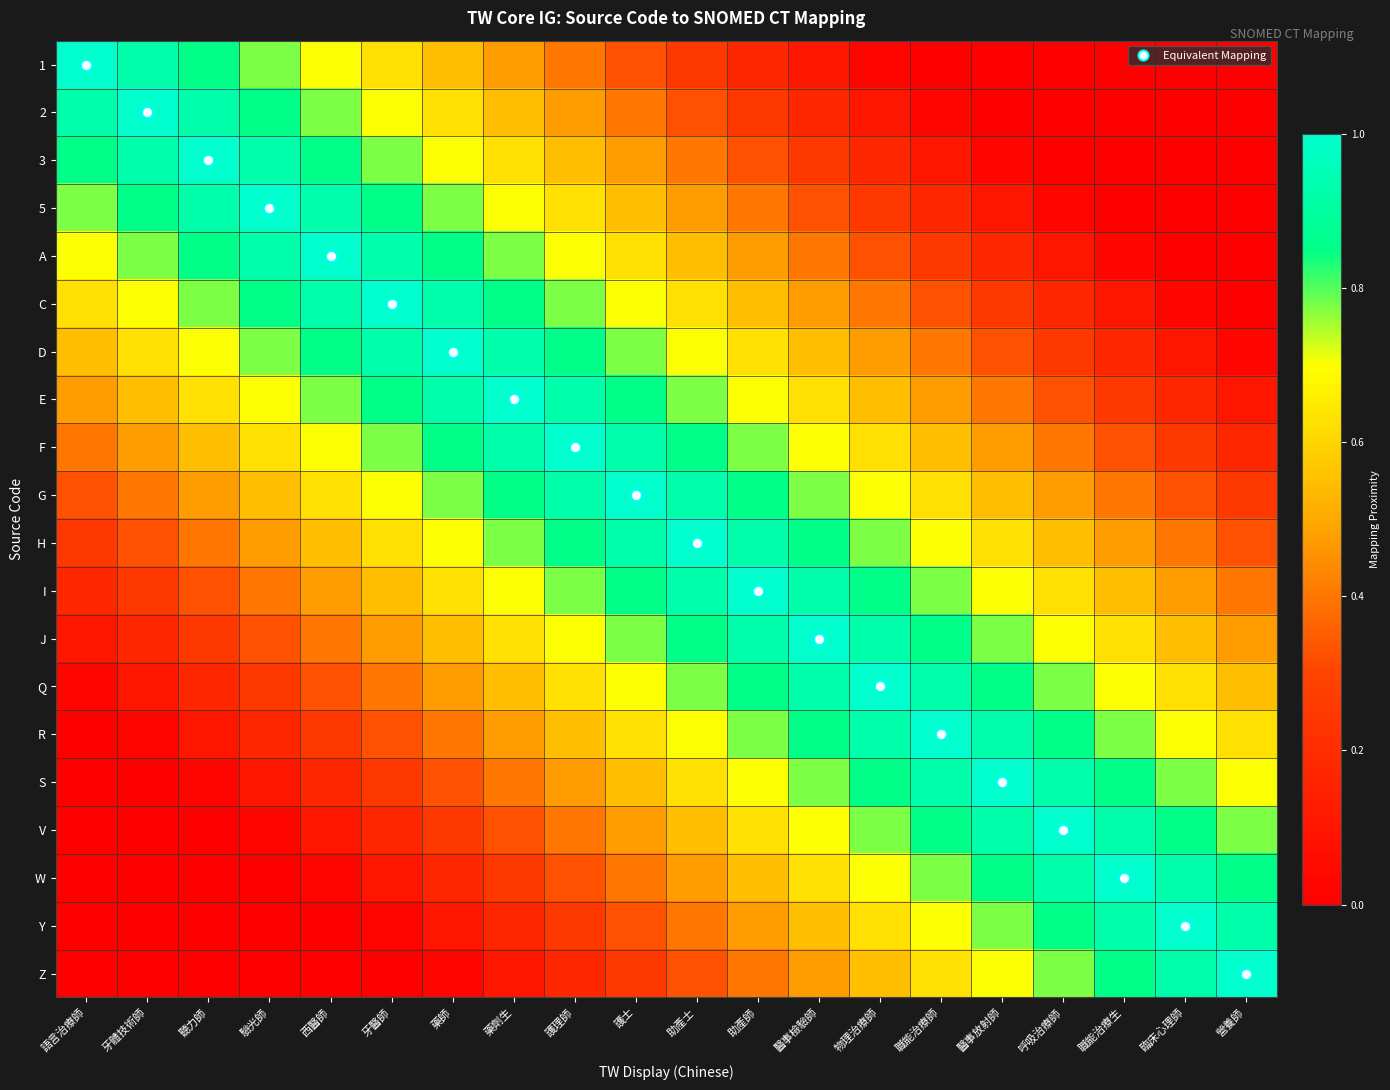

What is the total value across all series at 醫事放射師?

10.4